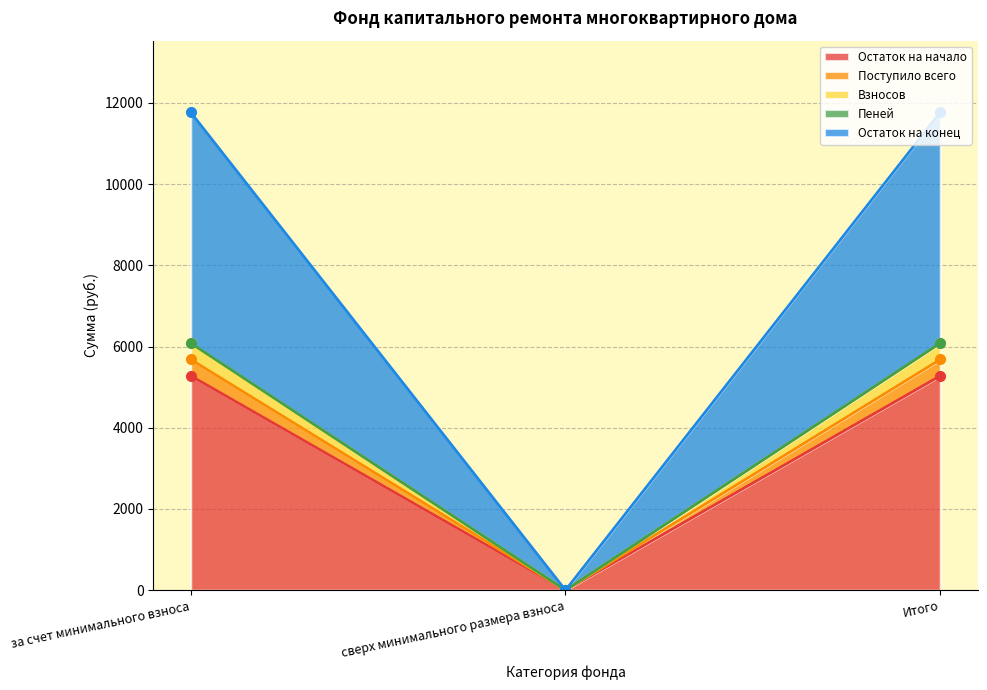

What is the label of the 3rd point from the right?

за счет минимального взноса